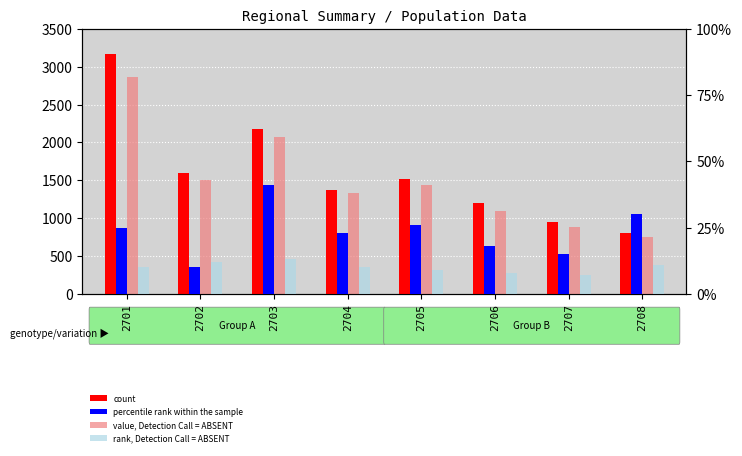

Is it true that count equals 1597 at 2702?

True